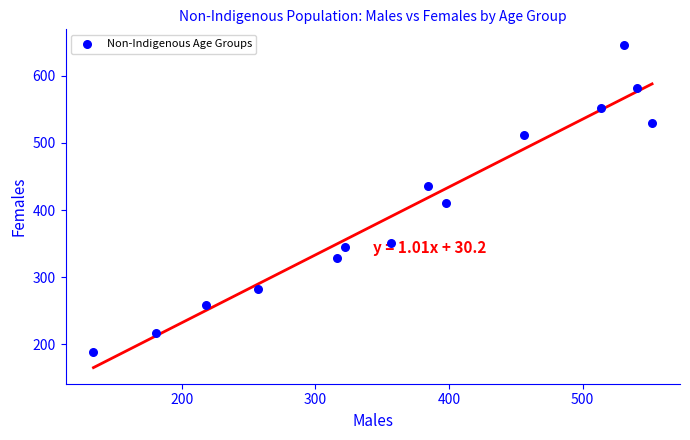

What is the range of Y values (max minus min)?

456